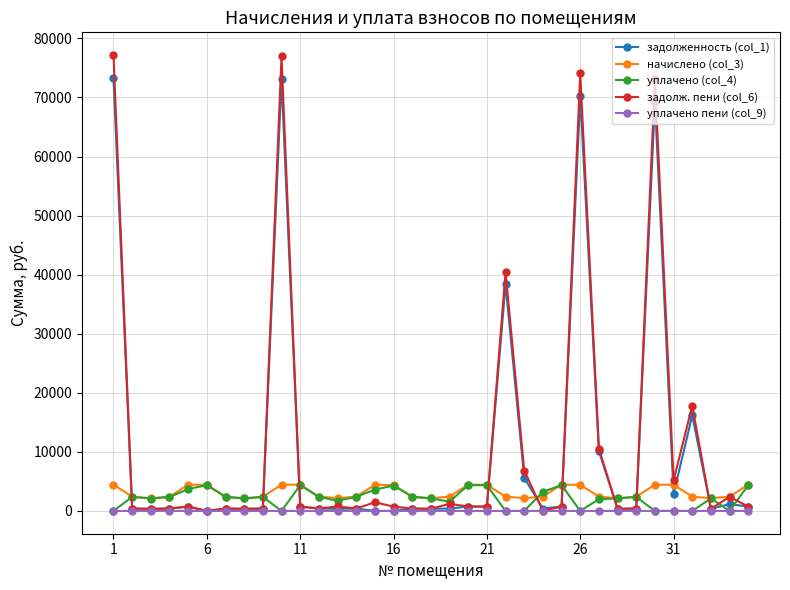

What is the greatest value displayed?

77162.0